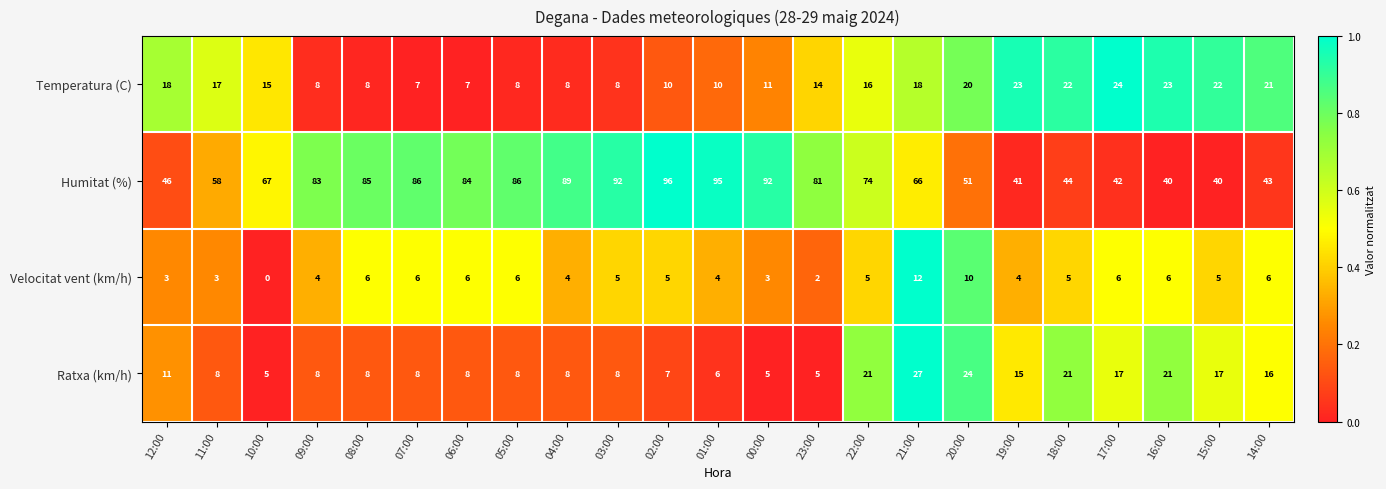

At 18:00, list the series in order from smallest to largest.

Velocitat vent (km/h), Ratxa (km/h), Temperatura (C), Humitat (%)